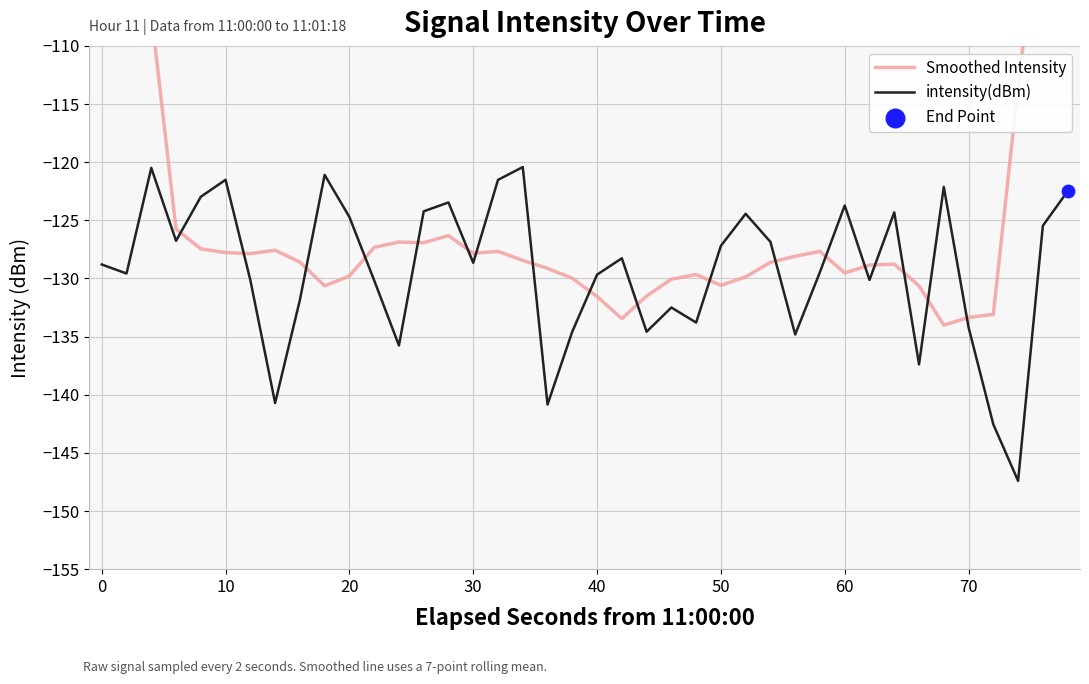

Is it true that intensity(dBm) equals -41.9 at 60?

False